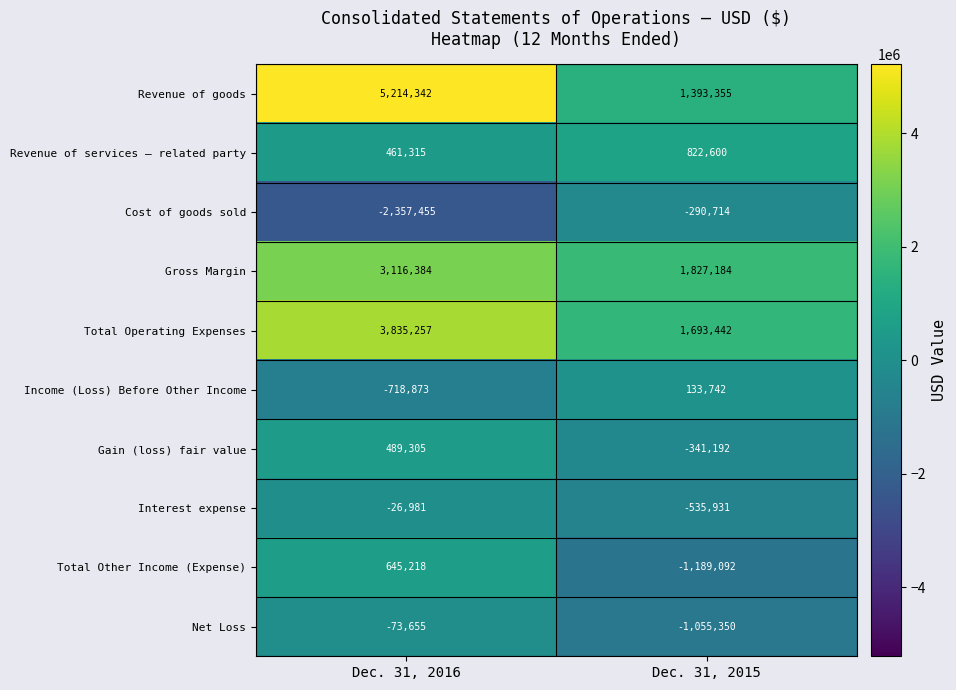

Rank the series at Dec. 31, 2015 from highest to lowest value.

Gross Margin, Total Operating Expenses, Revenue of goods, Revenue of services – related party, Income (Loss) Before Other Income, Cost of goods sold, Gain (loss) fair value, Interest expense, Net Loss, Total Other Income (Expense)